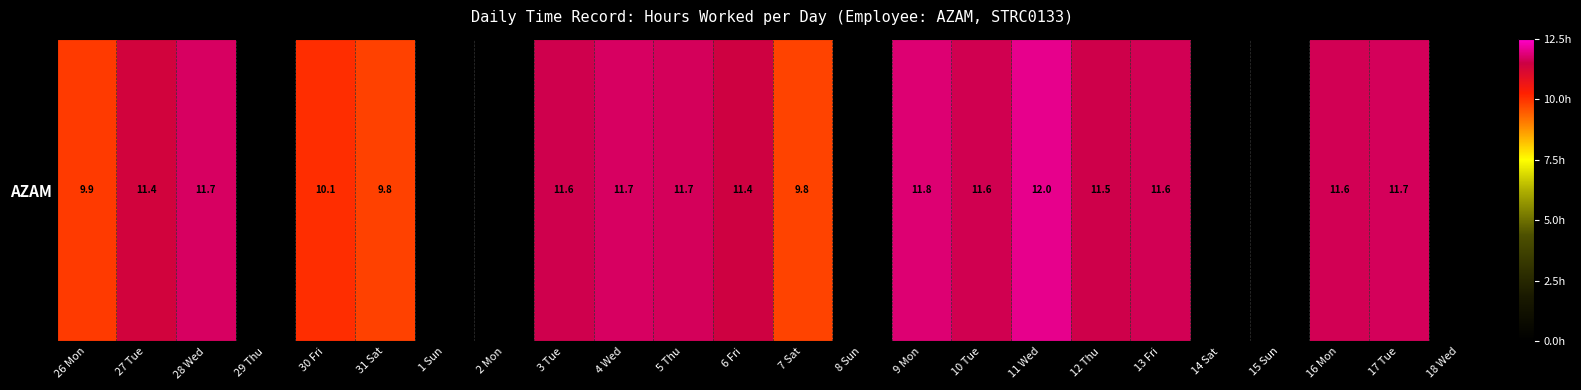

Reading right to left, transcribe all the data shown in this chart.

0.0	11.7	11.6	0.0	0.0	11.6	11.5	12.0	11.6	11.8	0.0	9.8	11.4	11.7	11.7	11.6	0.0	0.0	9.8	10.1	0.0	11.7	11.4	9.9